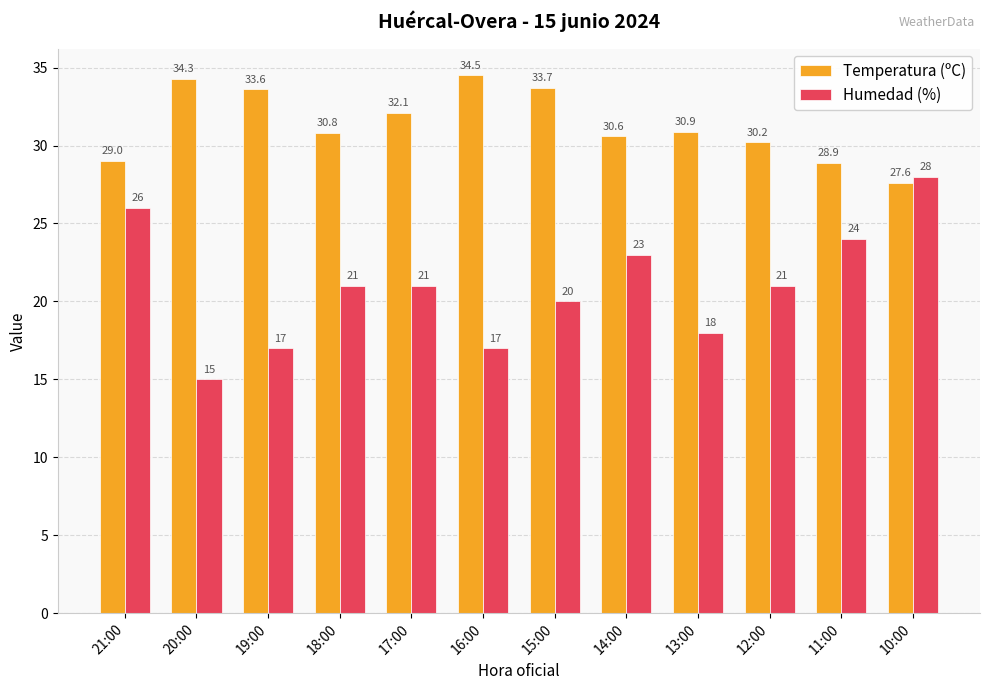

What is the label of the 12th bar from the left?

10:00